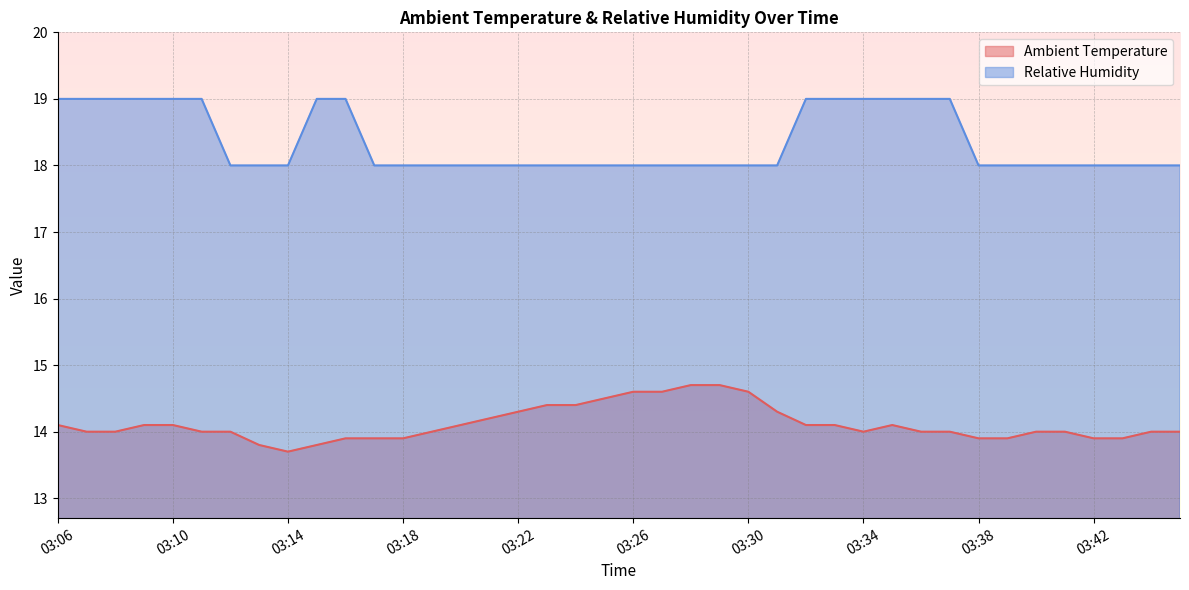

Does the chart display data point markers on the line(s)?

No